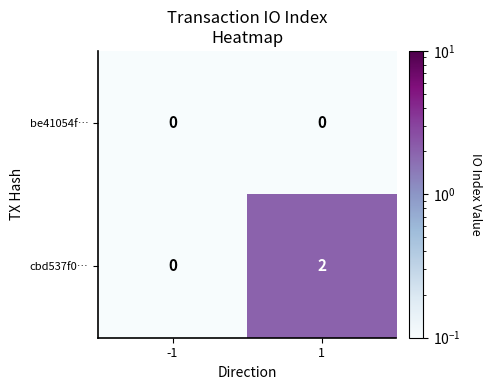

At how many categories does at least one series exceed 1?

1